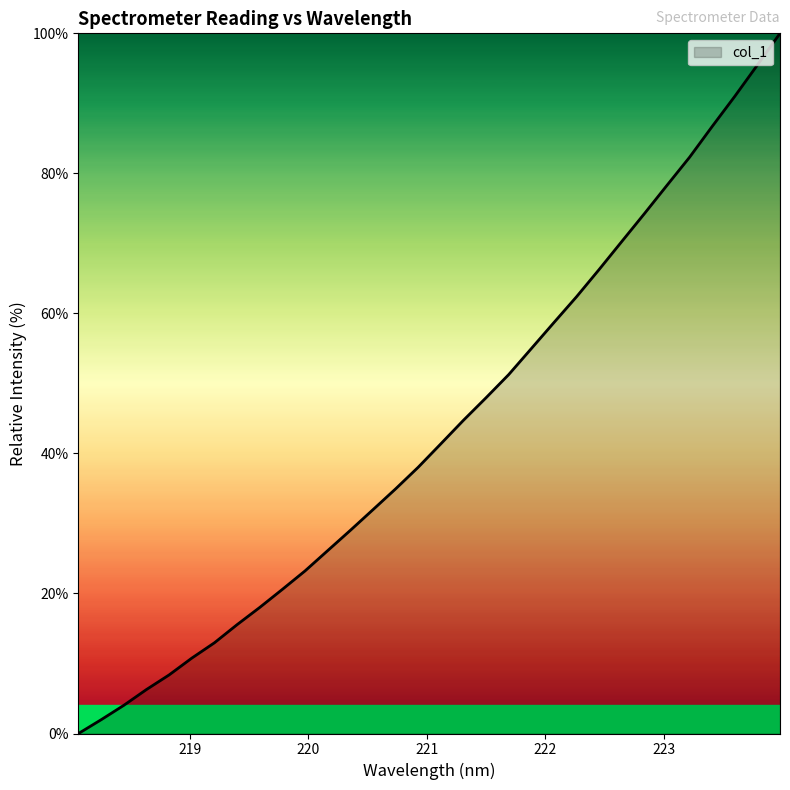

Does the chart display data point markers on the line(s)?

No